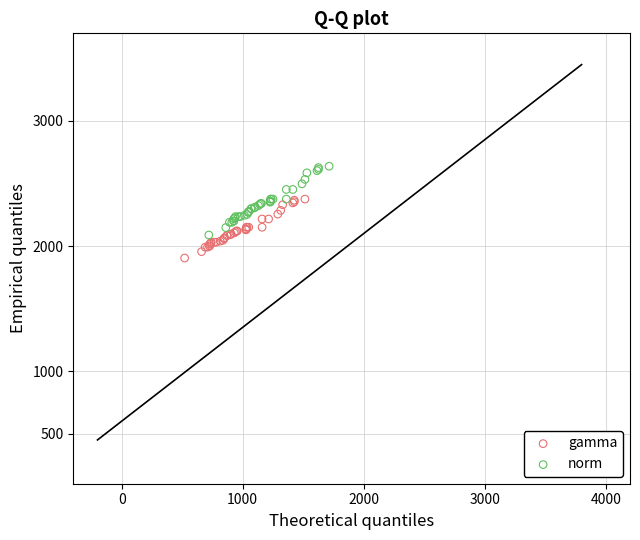

What are all the series names shown in the legend?

gamma, norm